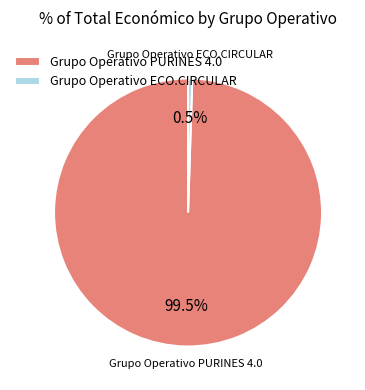

Which category has the biggest portion of the pie?

Grupo Operativo PURINES 4.0